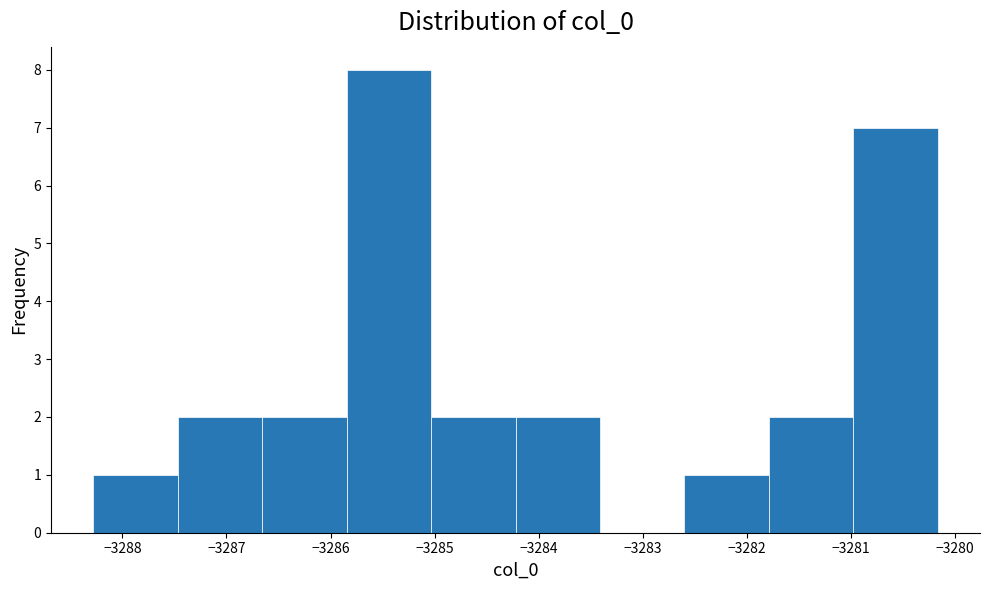

Reading left to right, list every bar in this chart as the range it spans on the x-axis followed by its height. Neither the bar edges nor the heights are printed on the chart, so give them approximately, as read against the axes.

-3288.3 to -3287.5: 1
-3287.5 to -3286.7: 2
-3286.7 to -3285.8: 2
-3285.8 to -3285.0: 8
-3285.0 to -3284.2: 2
-3284.2 to -3283.4: 2
-3283.4 to -3282.6: 0
-3282.6 to -3281.8: 1
-3281.8 to -3281.0: 2
-3281.0 to -3280.2: 7